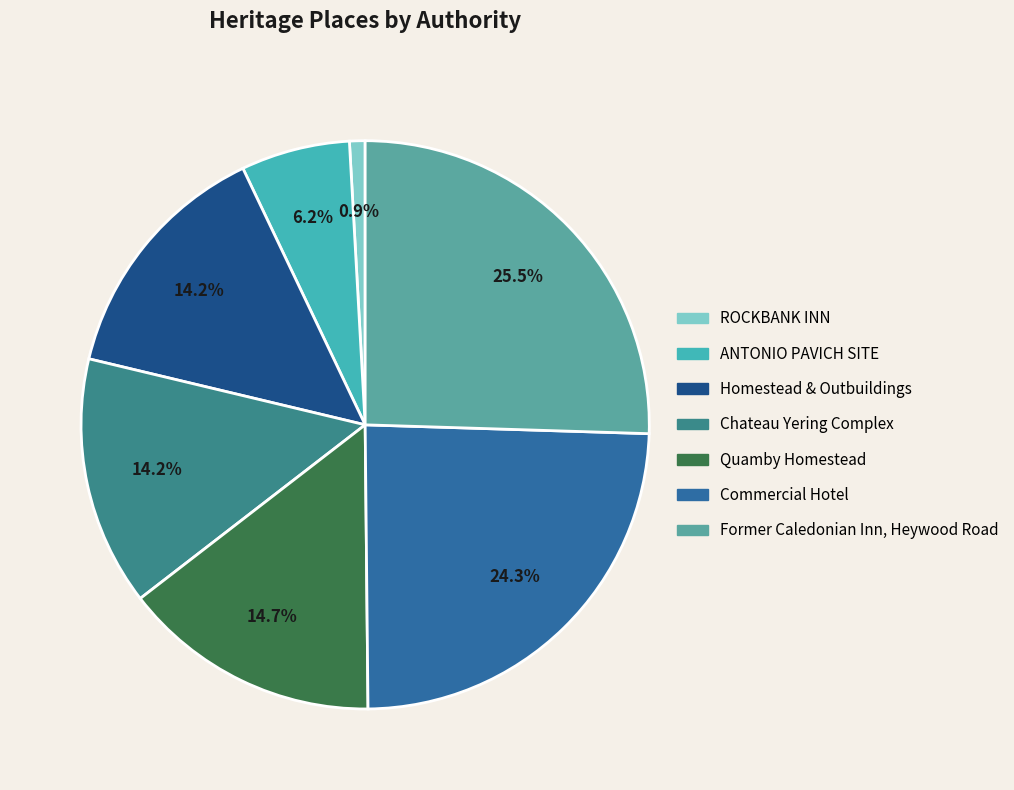

Rank the categories by value from lowest to highest.

ROCKBANK INN, ANTONIO PAVICH SITE, Homestead & Outbuildings, Chateau Yering Complex, Quamby Homestead, Commercial Hotel, Former Caledonian Inn, Heywood Road